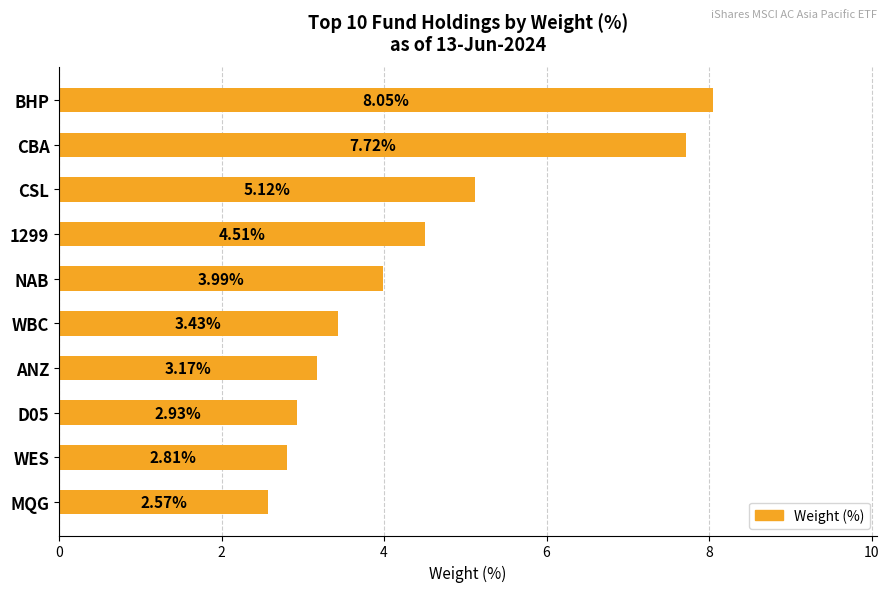

At which label is the value closest to 5?

CSL